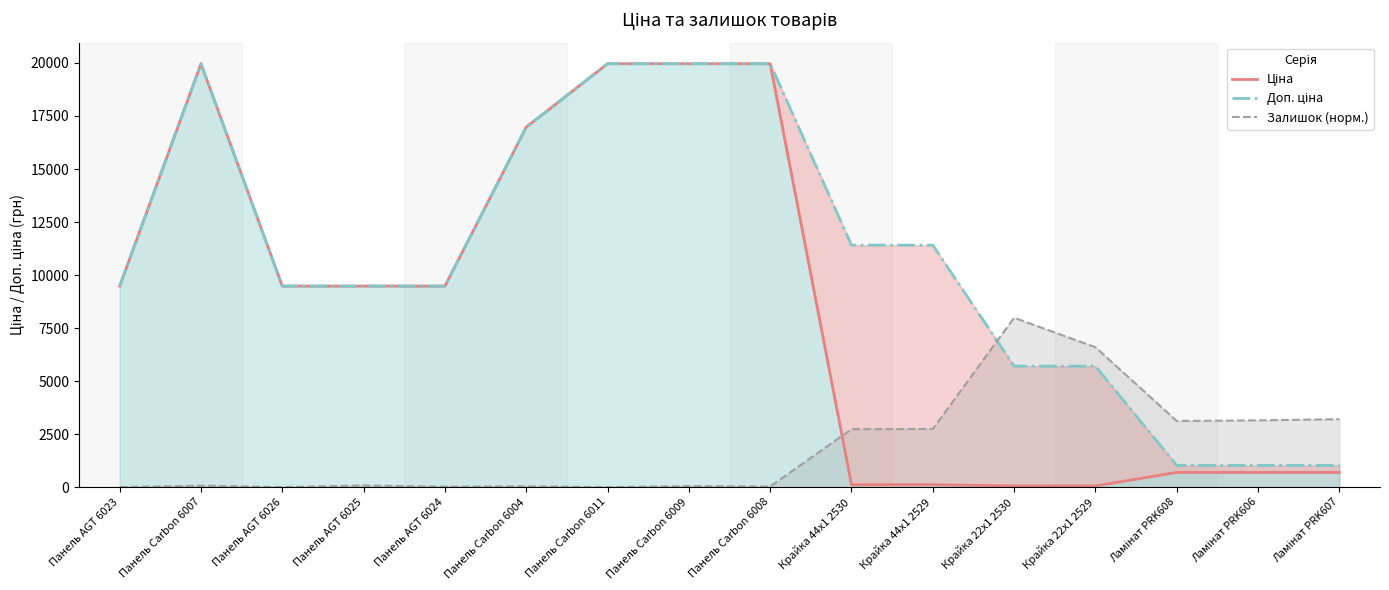

Rank the series at Панель AGT 6024 from lowest to highest value.

Залишок (норм.), Ціна, Доп. ціна